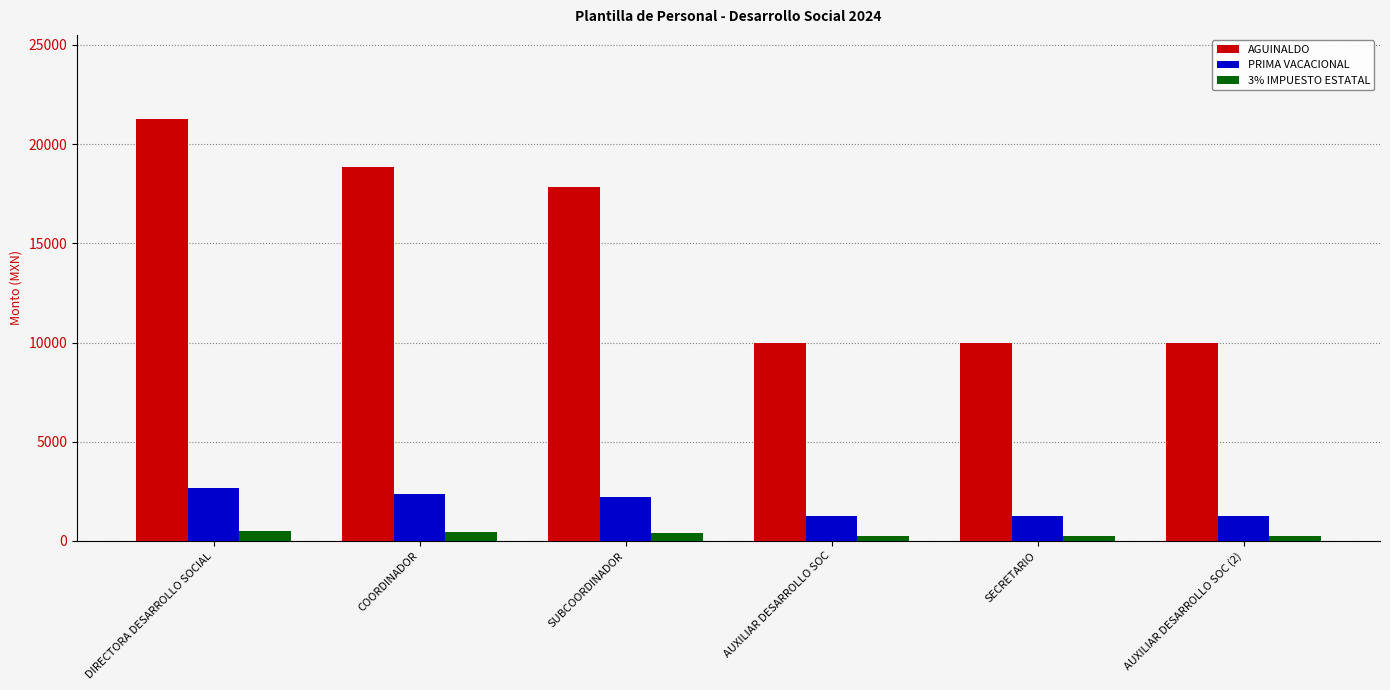

Are the bars horizontal?

No